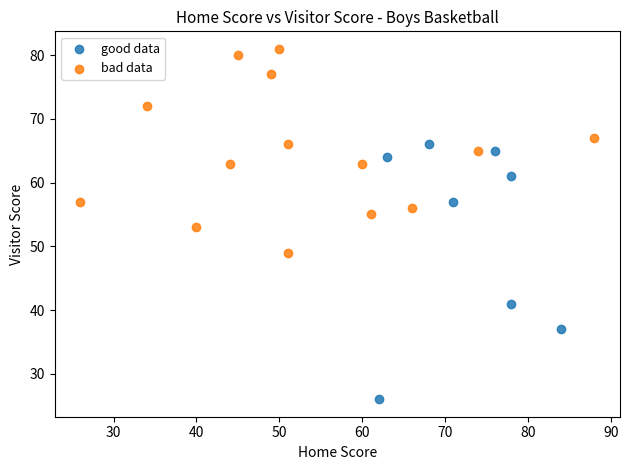

Which series contains the lowest Y value?

good data